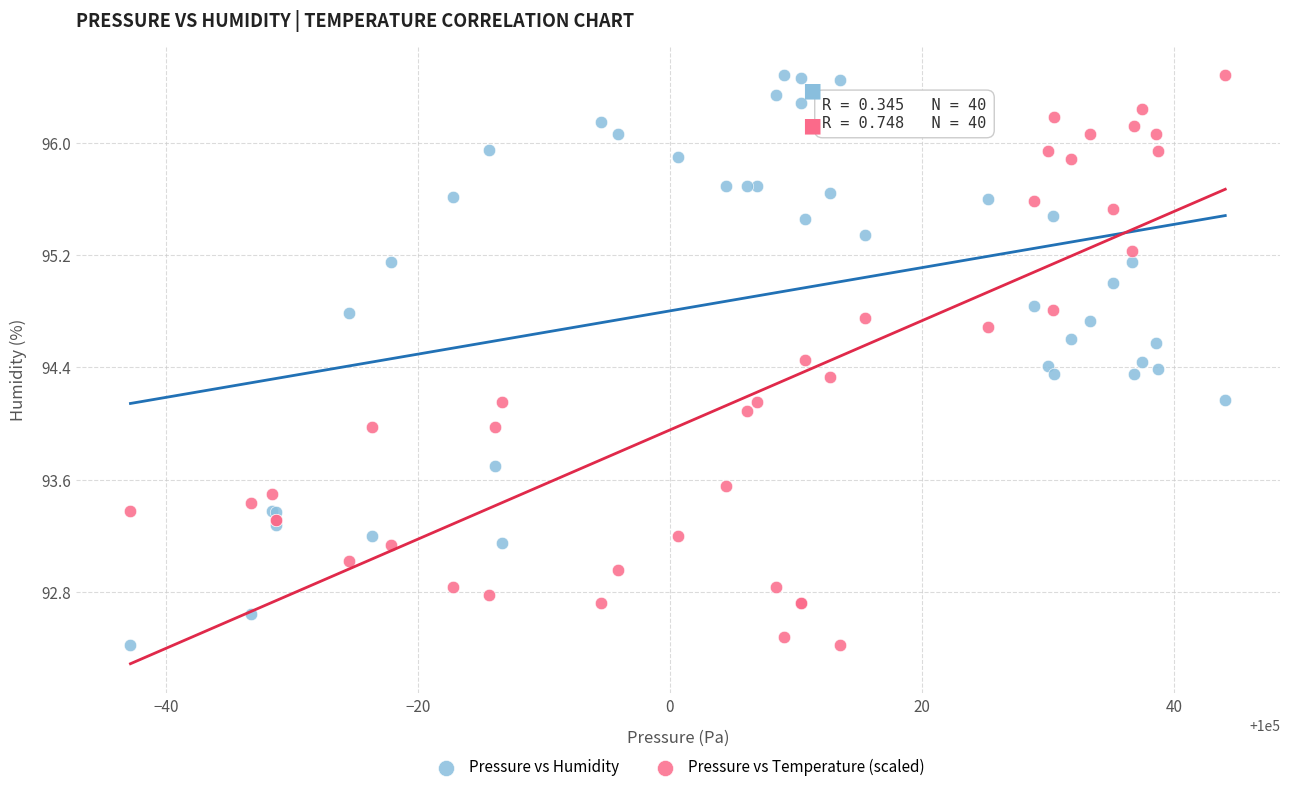

What is the X range (max minus min) for the scatter plot?

86.9